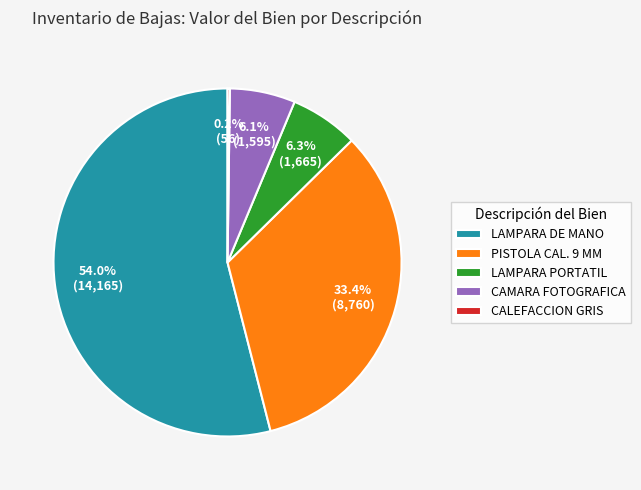

What is the total percentage of CAMARA FOTOGRAFICA and LAMPARA DE MANO?

60.1%